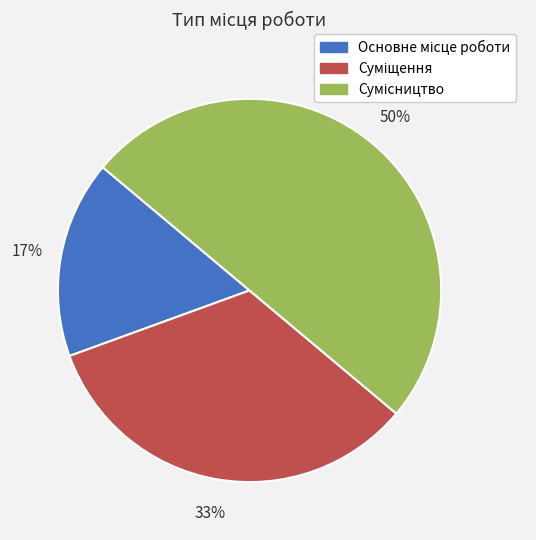

To the nearest percent, what is the difference between the largest and smallest slice percentages?

33%